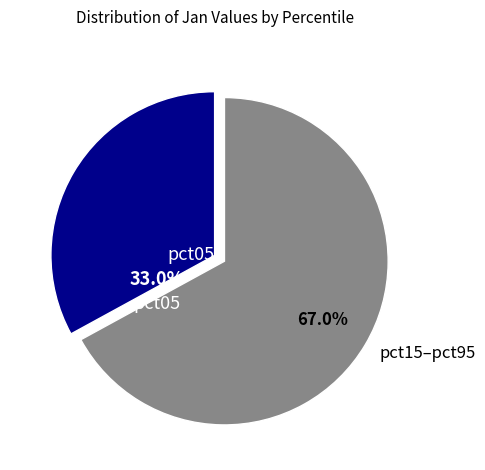

How many slices are in this pie chart?

2